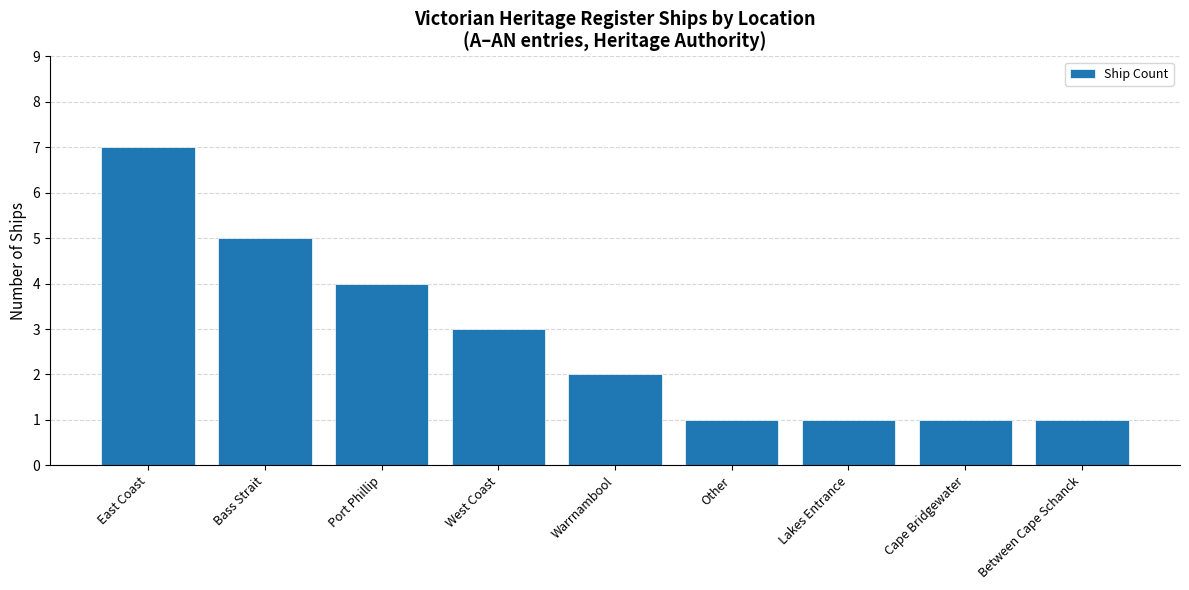

What is the change in value from Port Phillip to Cape Bridgewater?

-3